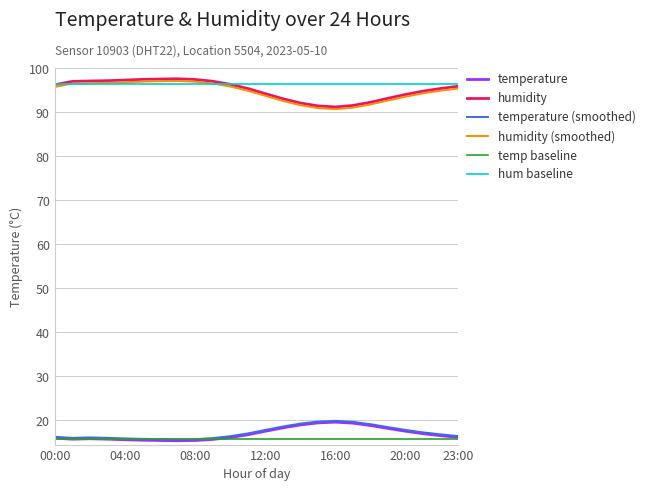

True or false: hum baseline and temperature intersect in this chart.

False